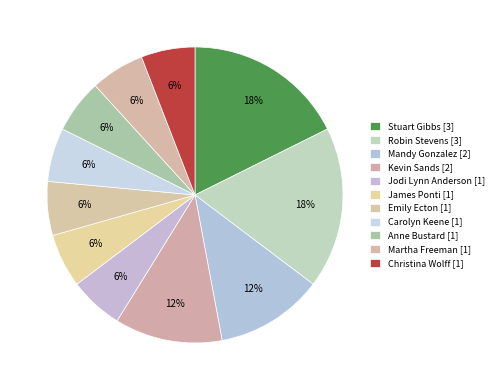

Rank the categories by value from highest to lowest.

Stuart Gibbs, Robin Stevens, Mandy Gonzalez, Kevin Sands, Jodi Lynn Anderson, James Ponti, Emily Ecton, Carolyn Keene, Anne Bustard, Martha Freeman, Christina Wolff